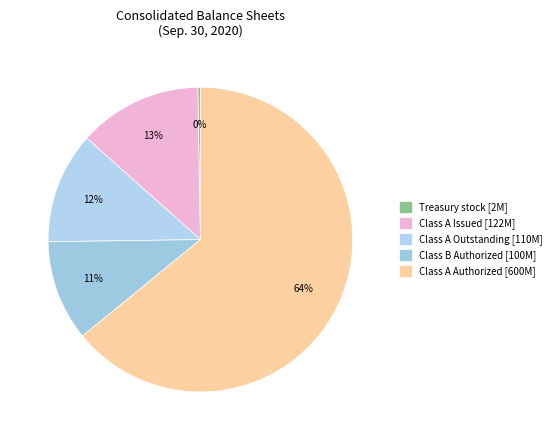

Which slice is the largest?

Class A Authorized [600M]